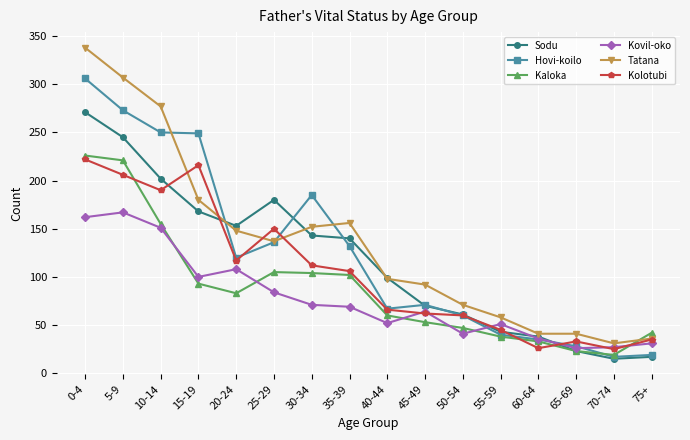

What is the value of the Kaloka point at the 16th from the left?

42